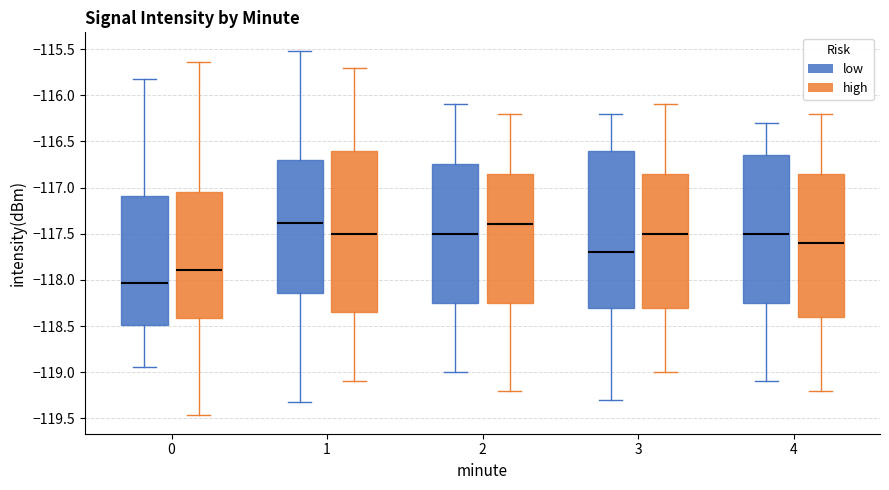

Reading left to right, transcribe this box plot: for each box, give where its median line is, the range the box spans, and where its two whiskers end, as read against the y-axis. The values are not printed on the chart, so give them approximately, as read against the axis.

0 (low): median -118.05, box -118.50 to -117.10, whiskers -118.95 to -115.80
0 (high): median -117.90, box -118.40 to -117.05, whiskers -119.45 to -115.65
1 (low): median -117.40, box -118.15 to -116.70, whiskers -119.35 to -115.50
1 (high): median -117.50, box -118.35 to -116.60, whiskers -119.10 to -115.70
2 (low): median -117.50, box -118.25 to -116.75, whiskers -119.00 to -116.10
2 (high): median -117.40, box -118.25 to -116.85, whiskers -119.20 to -116.20
3 (low): median -117.70, box -118.30 to -116.60, whiskers -119.30 to -116.20
3 (high): median -117.50, box -118.30 to -116.85, whiskers -119.00 to -116.10
4 (low): median -117.50, box -118.25 to -116.65, whiskers -119.10 to -116.30
4 (high): median -117.60, box -118.40 to -116.85, whiskers -119.20 to -116.20